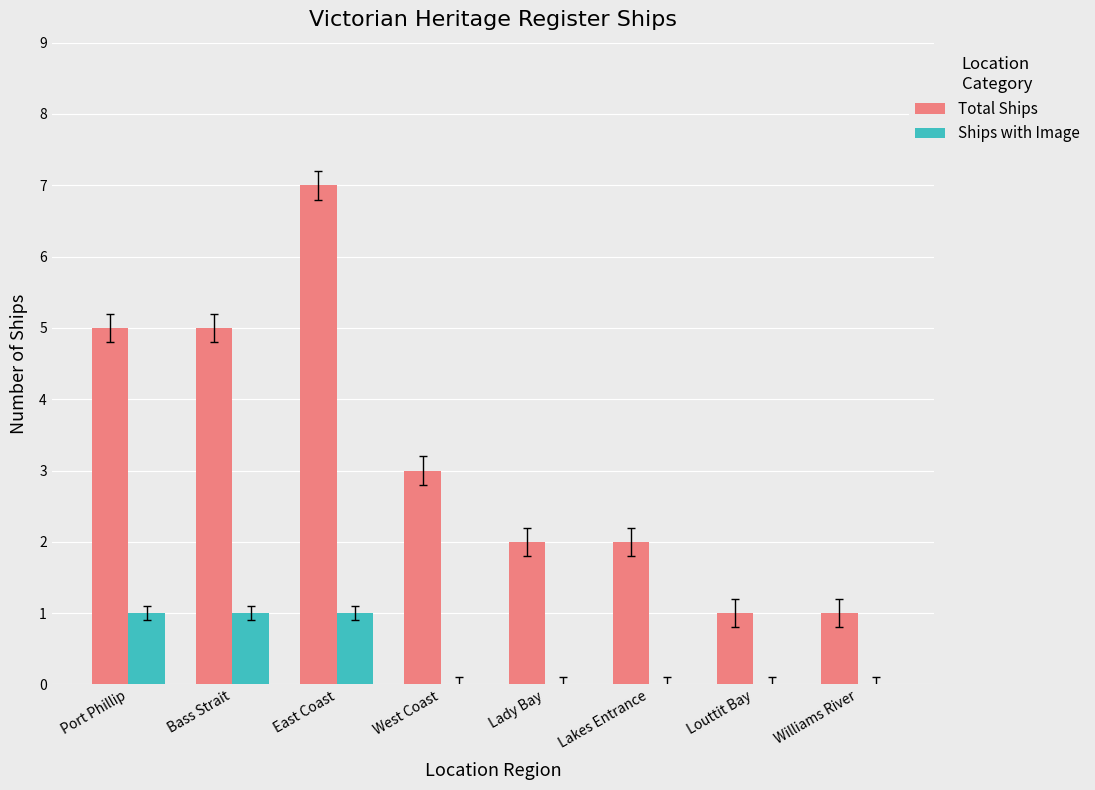

Count the number of categories in the chart.

8